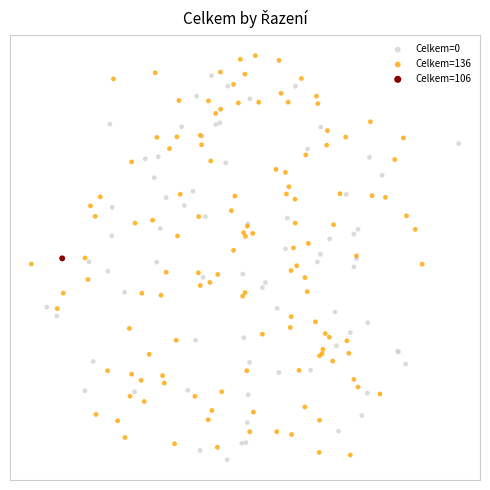

Which series reaches the minimum Y coordinate?

Celkem=0